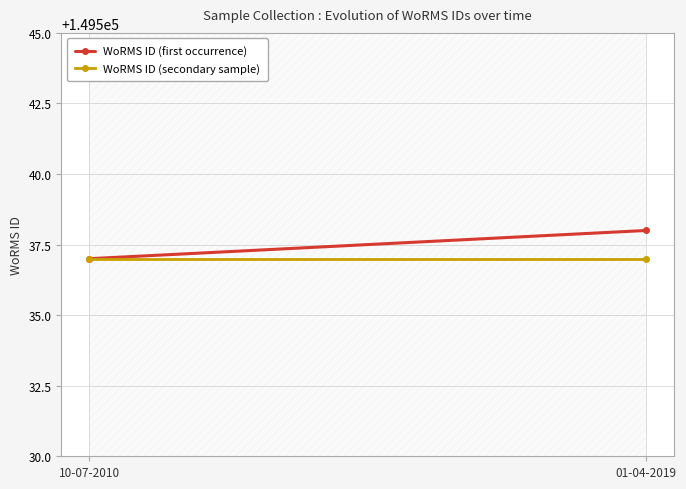

Between 10-07-2010 and 01-04-2019, which series saw the biggest shift?

WoRMS ID (first occurrence)